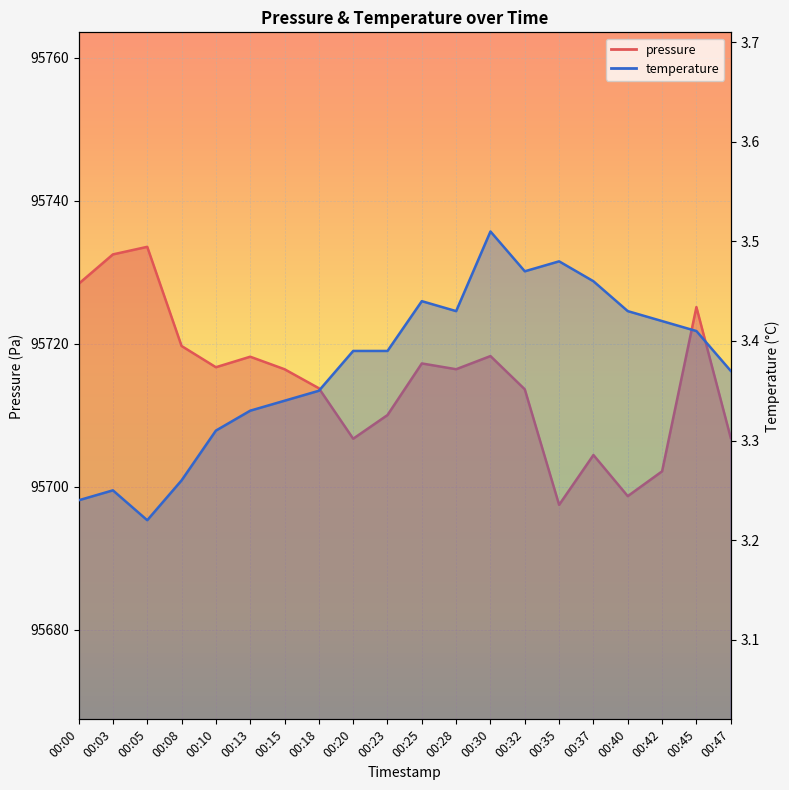

True or false: pressure has a value of 95710.0 at 00:23.

True